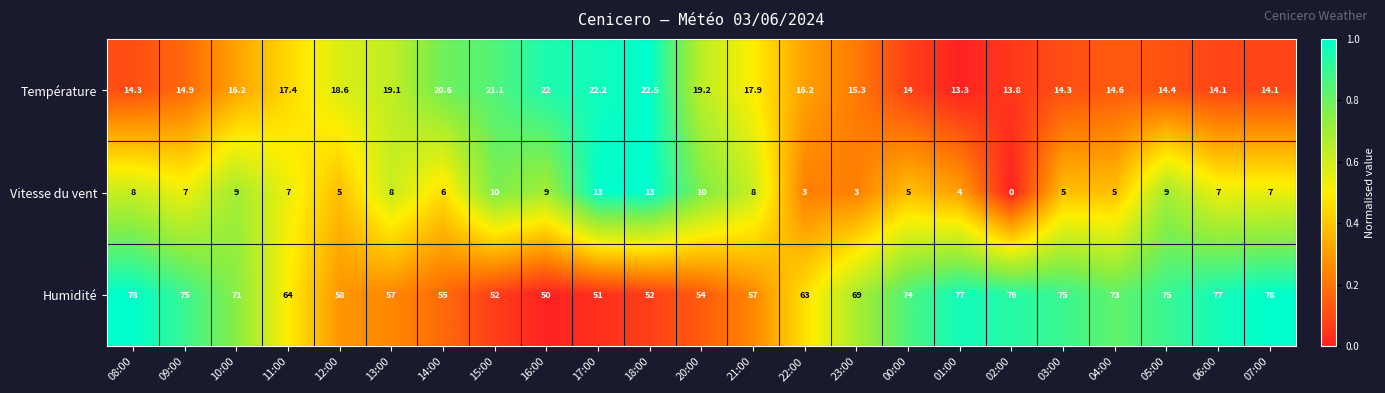

At how many categories does at least one series exceed 0?

23